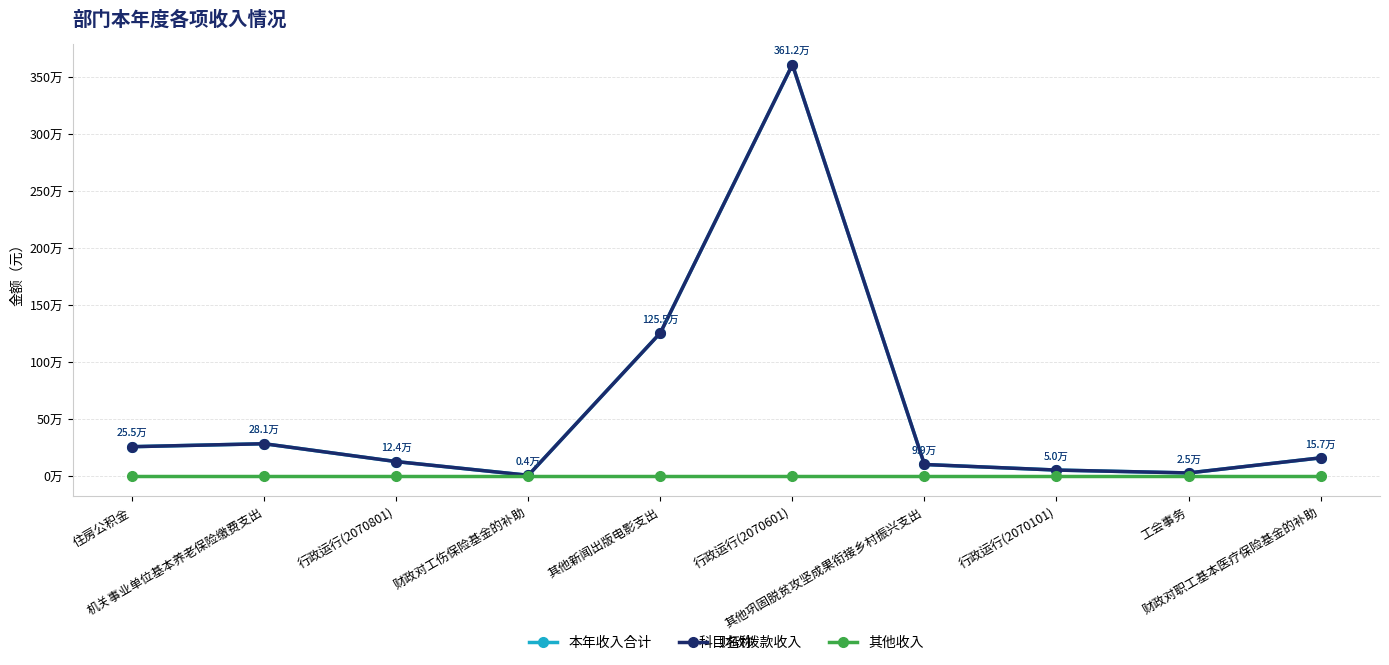

The value of 财政拨款收入 at 其他新闻出版电影支出 is 2163150.7. True or false?

False